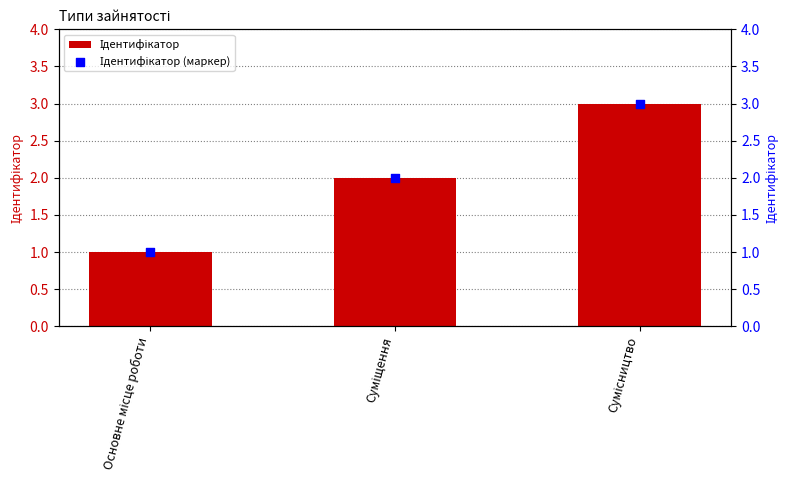

Which series contains the lowest Y value?

Ідентифікатор